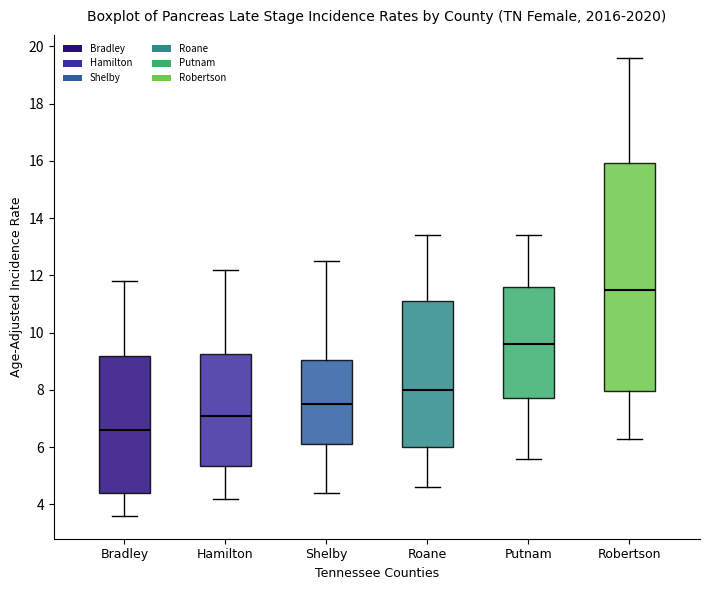

Which box's median line is the lowest?

Bradley